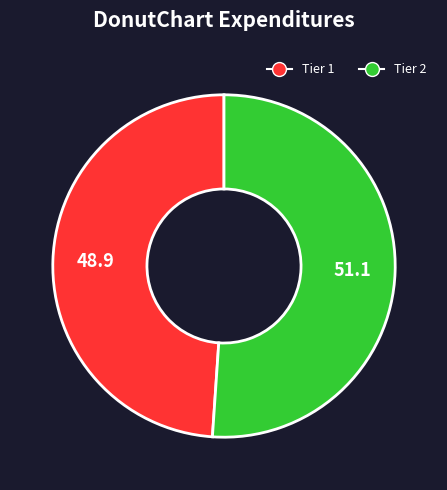

Combined, do Tier 1 and Tier 2 account for over 50%?

Yes